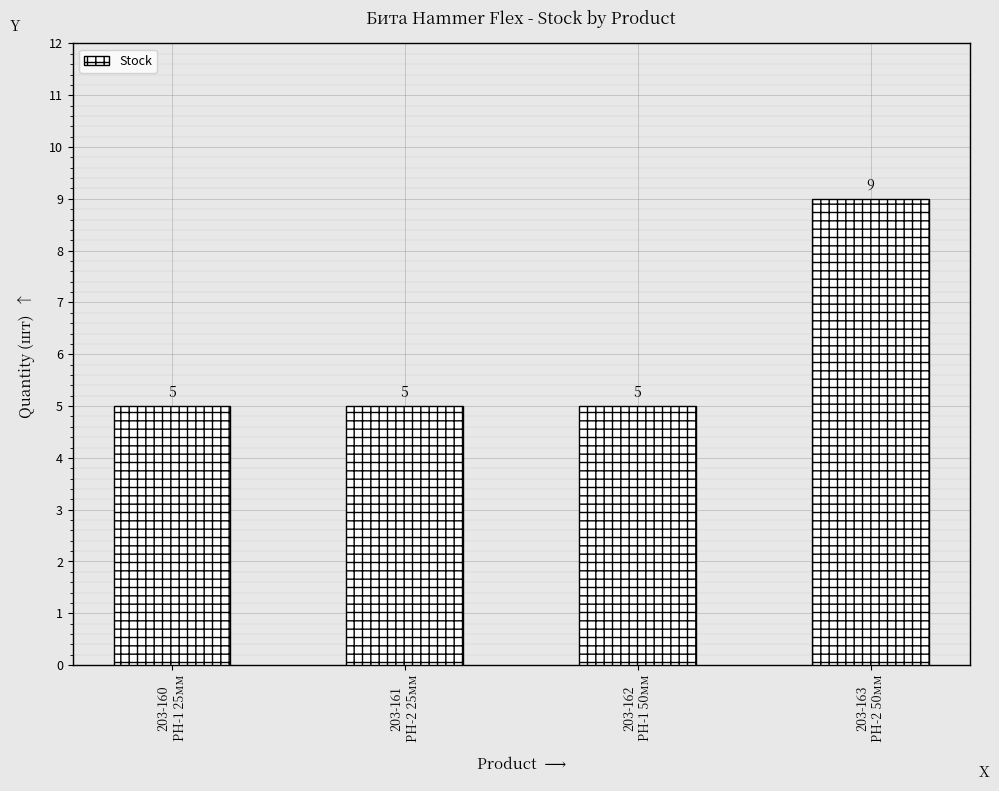

What is the difference between the maximum and minimum values?

4